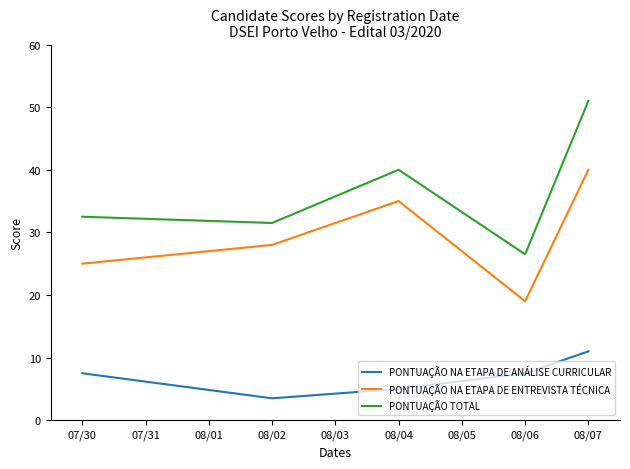

What position from the right is 08/02?

4